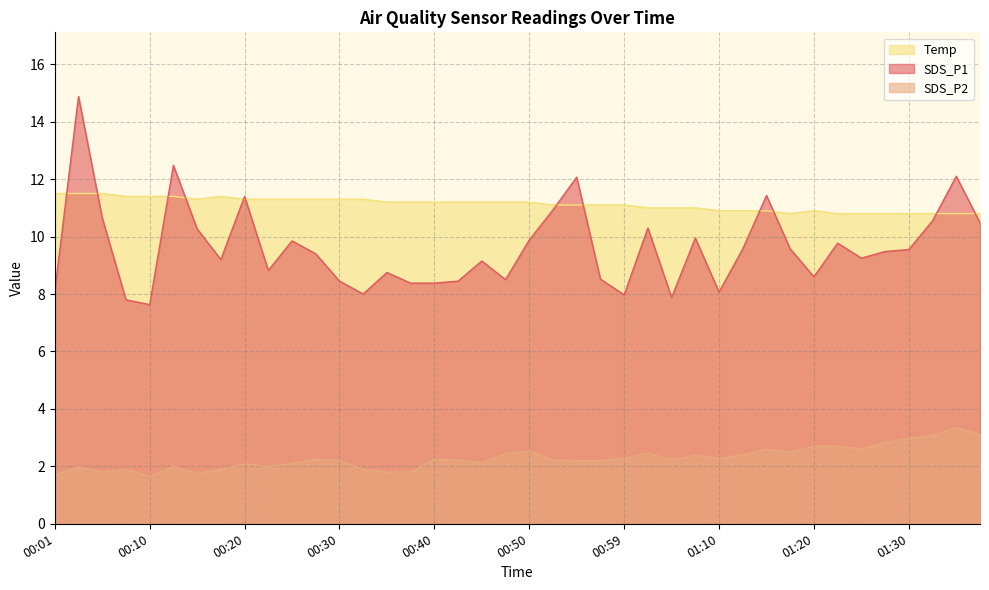

What is the difference between the second highest and second lowest values in the Temp series?

0.7